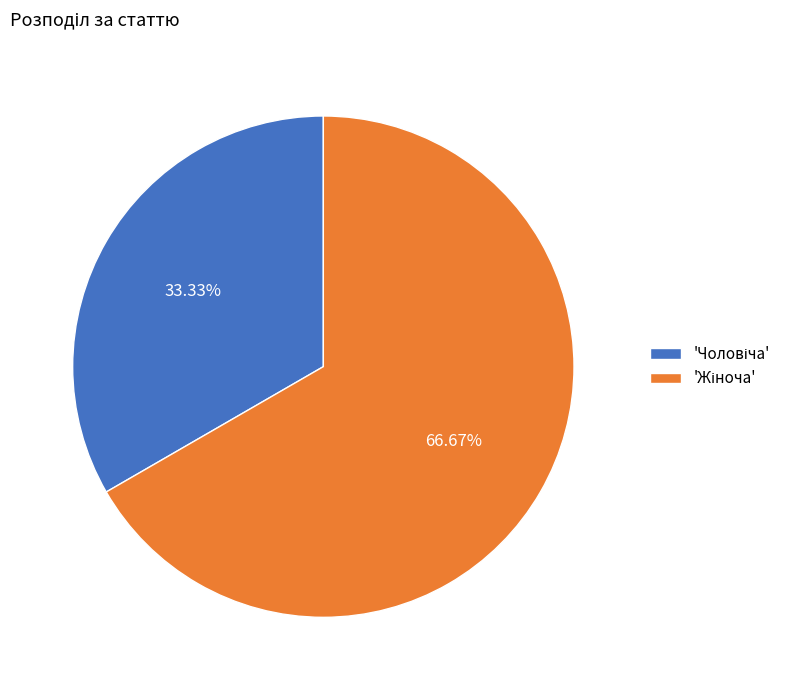

Is there a majority slice in this chart?

Yes